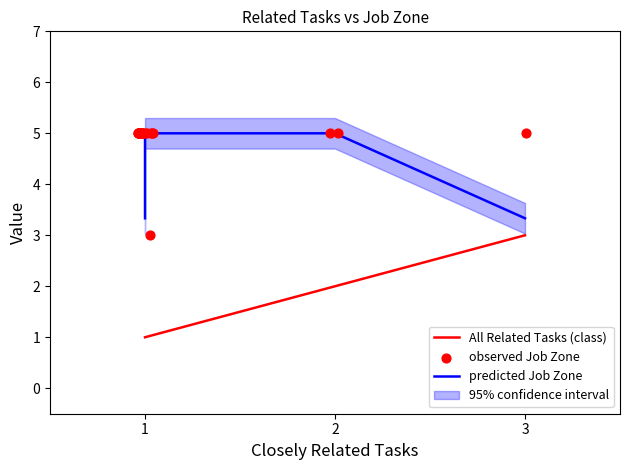

Which series contains the lowest Y value?

All Related Tasks (class)